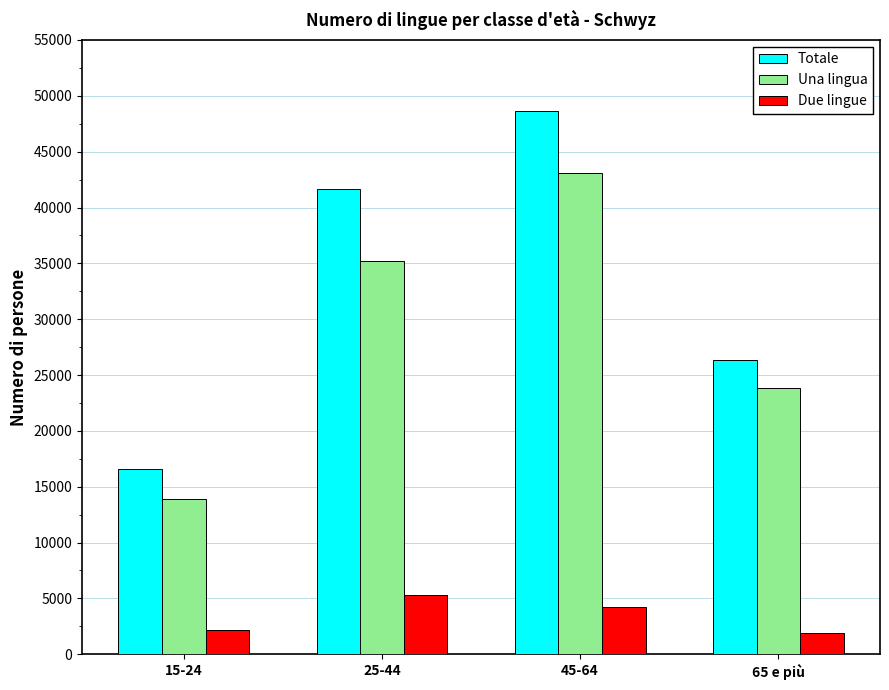

What is the maximum value shown in the chart?

48671.0